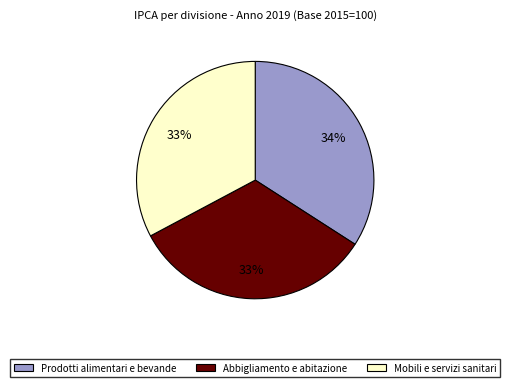

To the nearest percent, what is the difference between the largest and smallest slice percentages?

1%